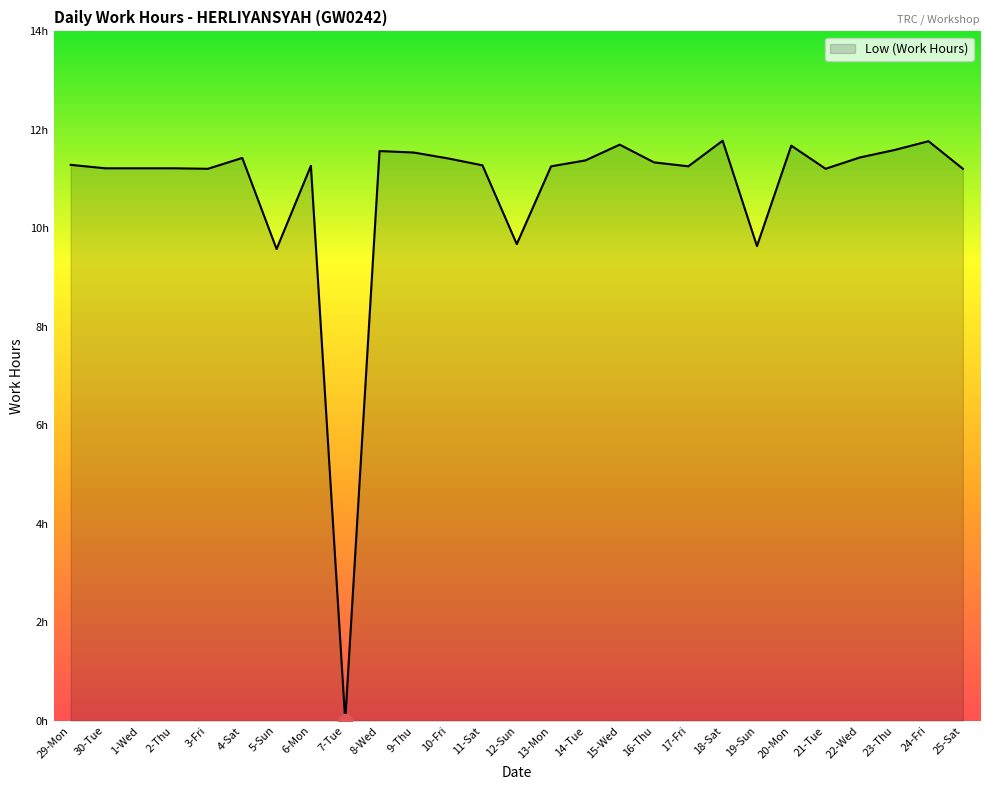

What is the maximum value shown in the chart?

11.8